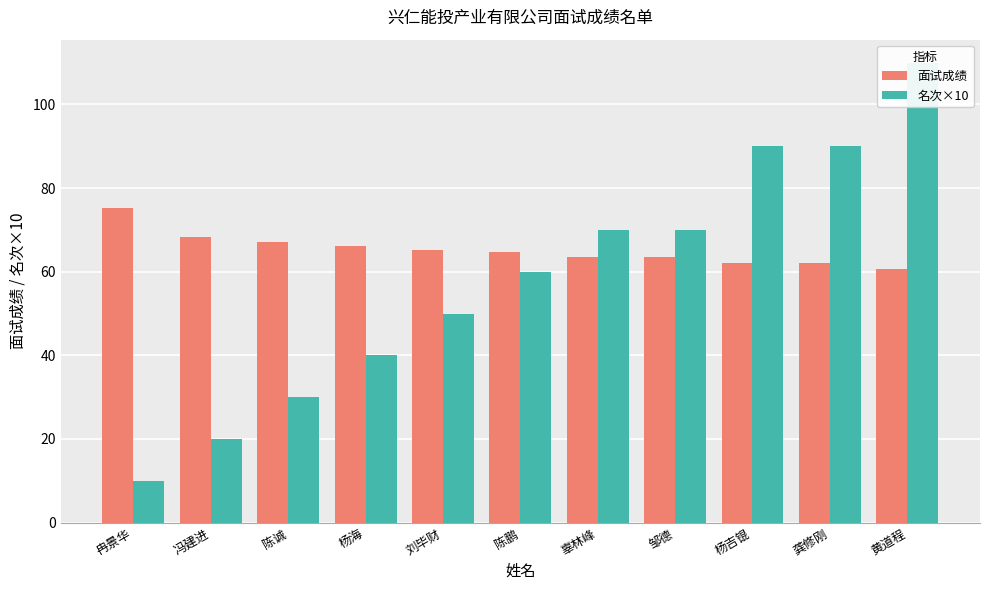

What is the maximum value for 名次×10?

110.0